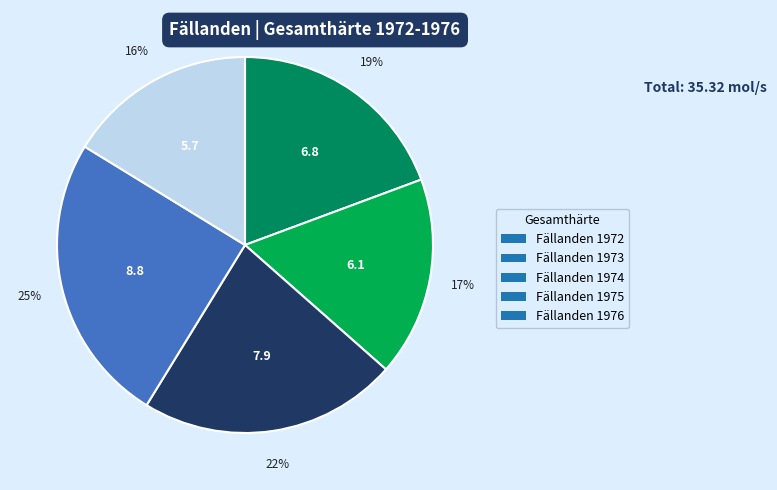

How many slices are in this pie chart?

5